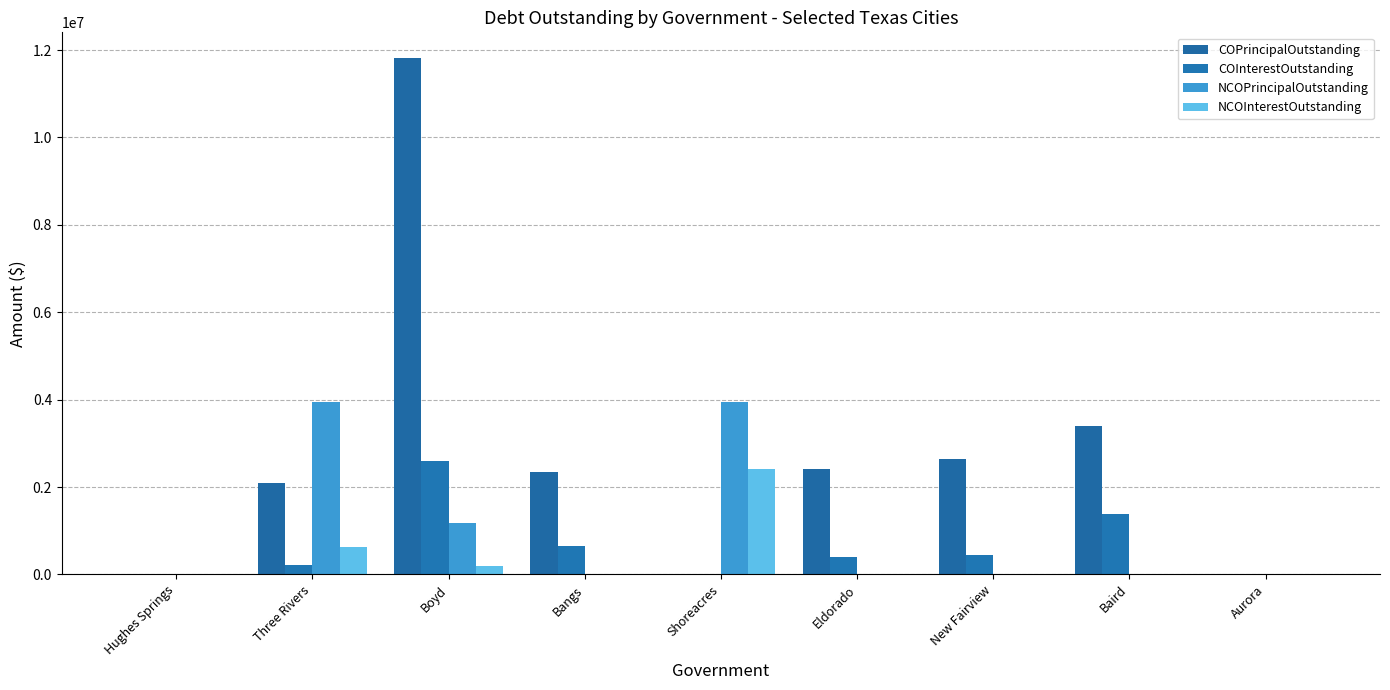

Which series has the largest total across all categories?

COPrincipalOutstanding